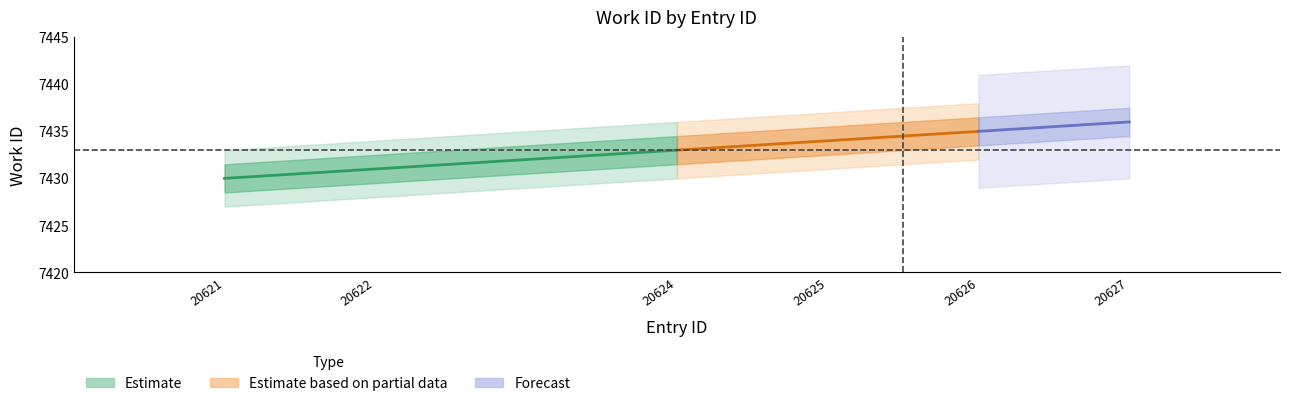

True or false: id and work_id cross at least once.

False